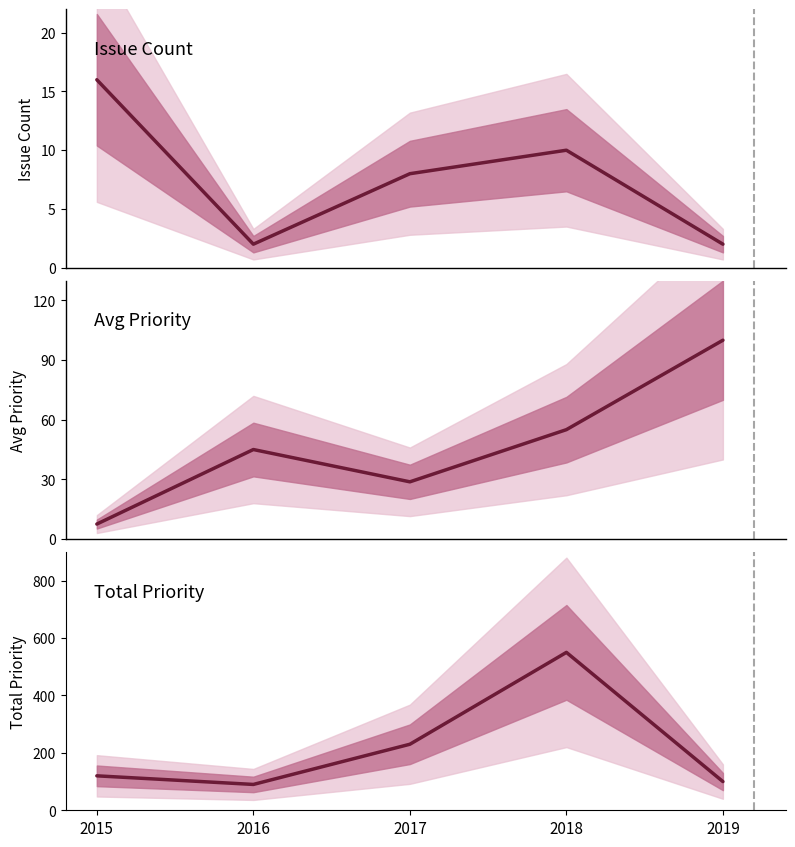

The value of Total Priority at 2019 is 136.9. True or false?

False